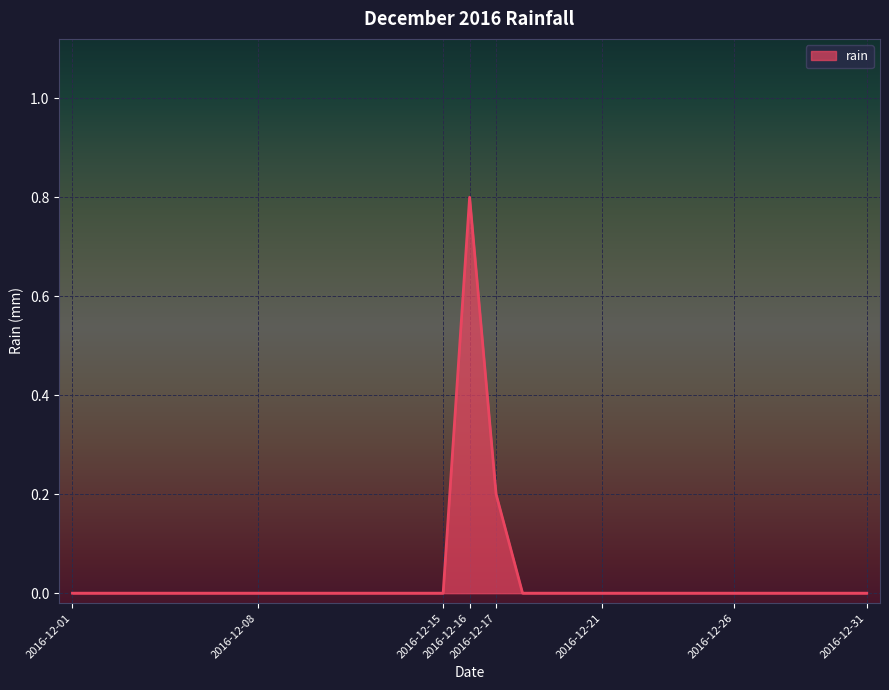

What is the difference between the second highest and second lowest values?

0.2